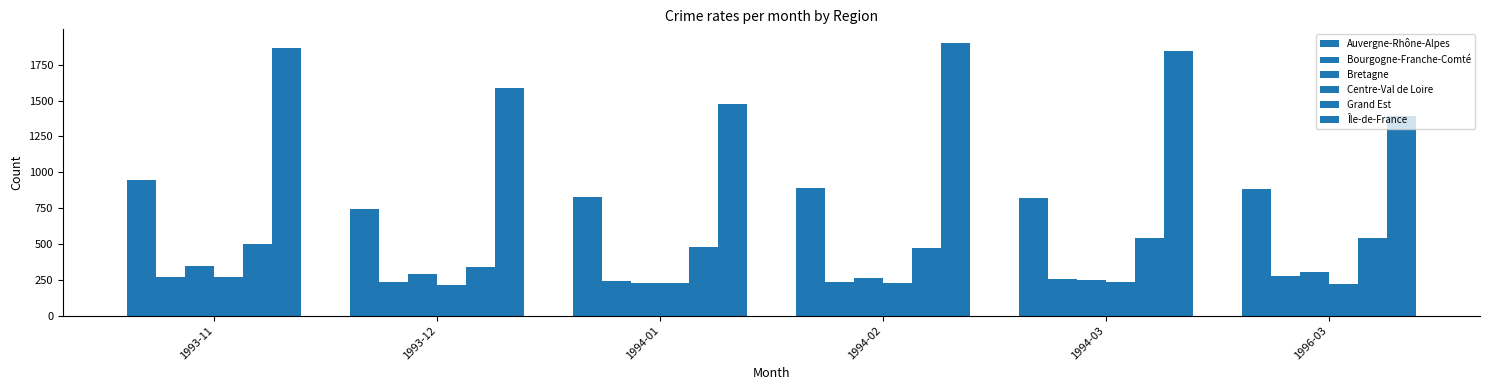

How many groups of bars are there?

6